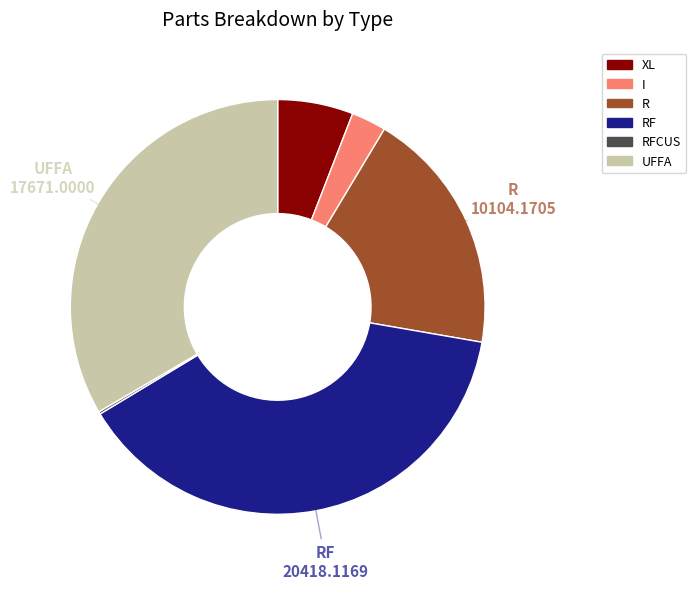

Is there a majority slice in this chart?

No